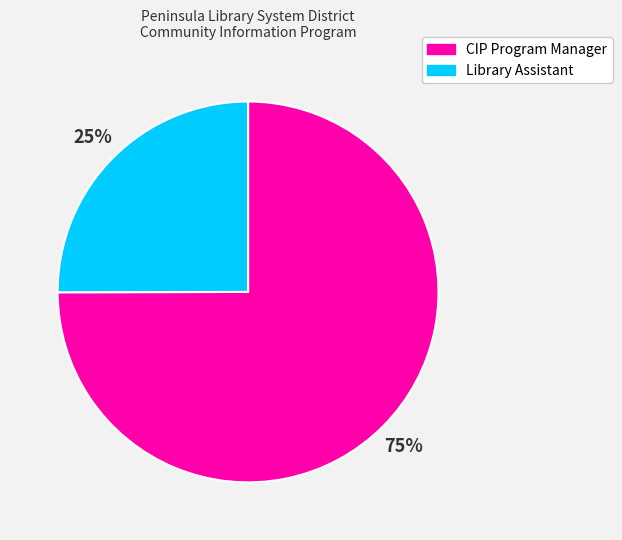

What is the ratio of the value at CIP Program Manager to the value at Library Assistant?

3.0